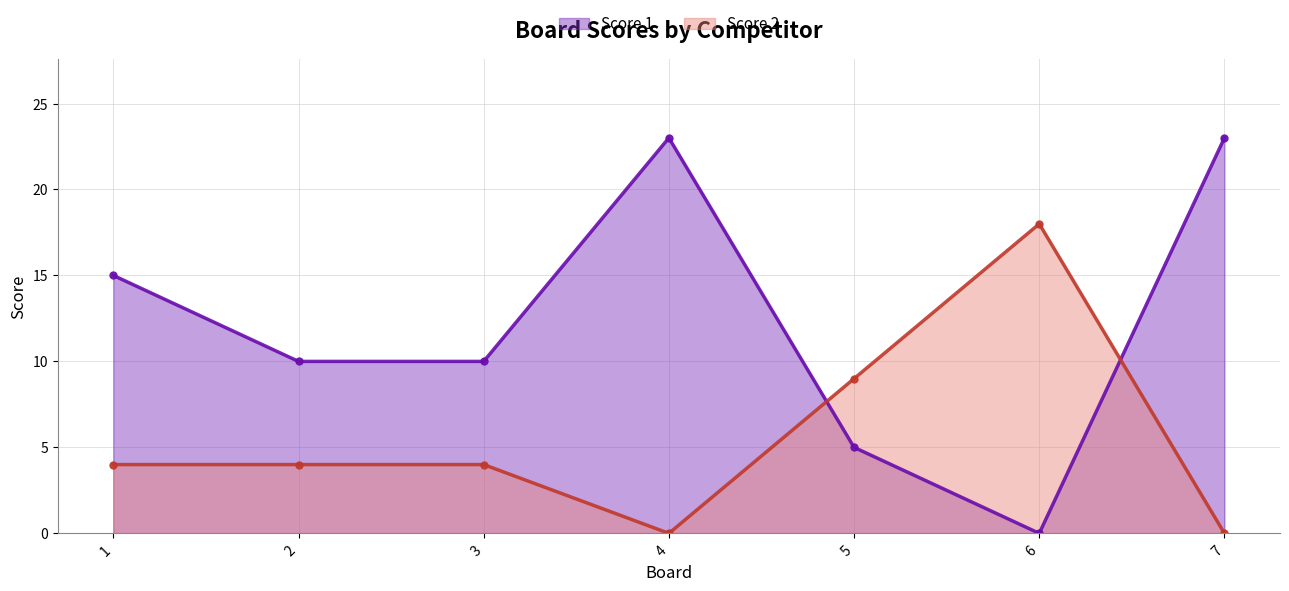

What is the spread (max minus min) of values at 4?

23